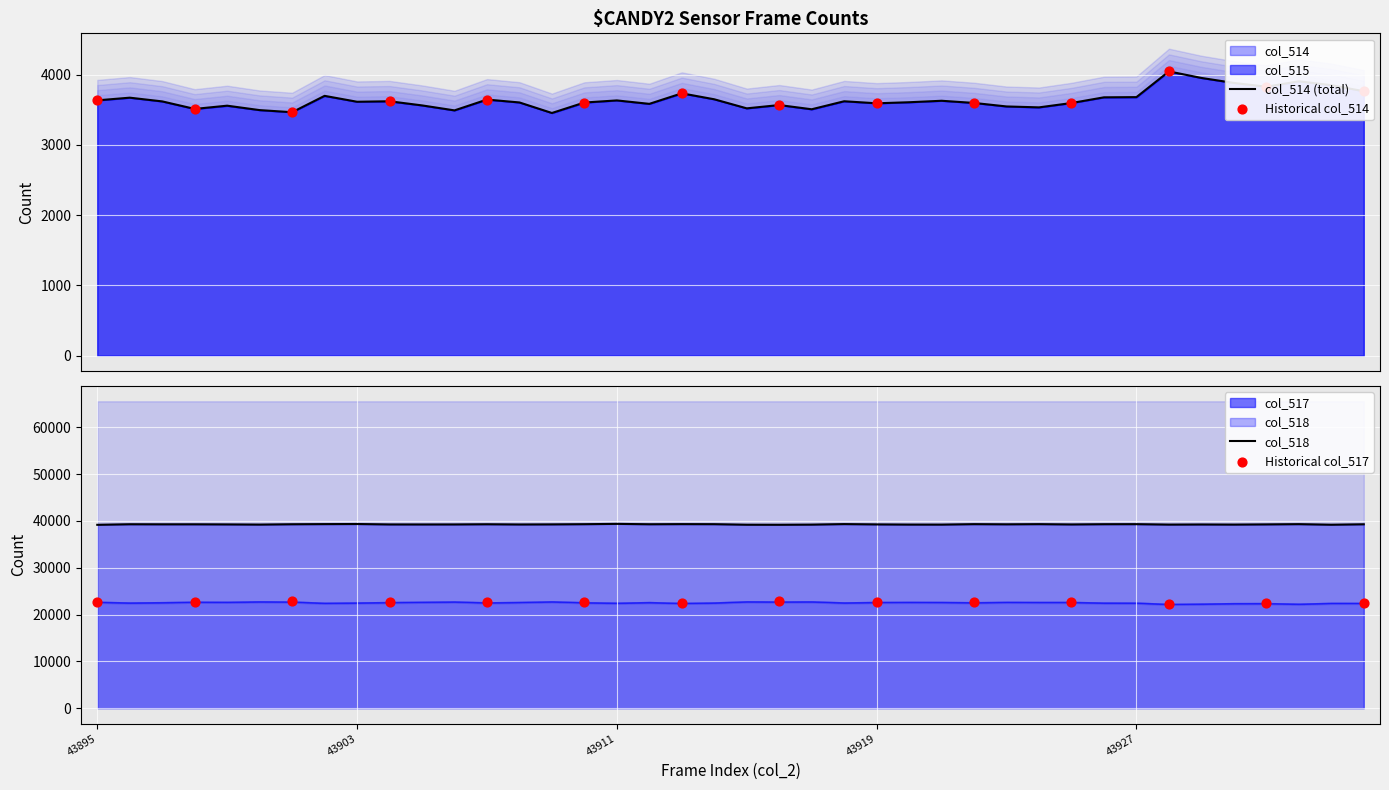

At which category is the sum across all series the highest?

43928